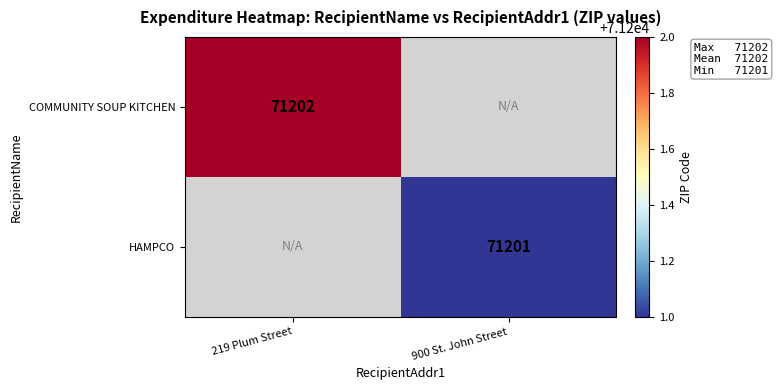

The value of COMMUNITY SOUP KITCHEN at 219 Plum Street is 28285. True or false?

False